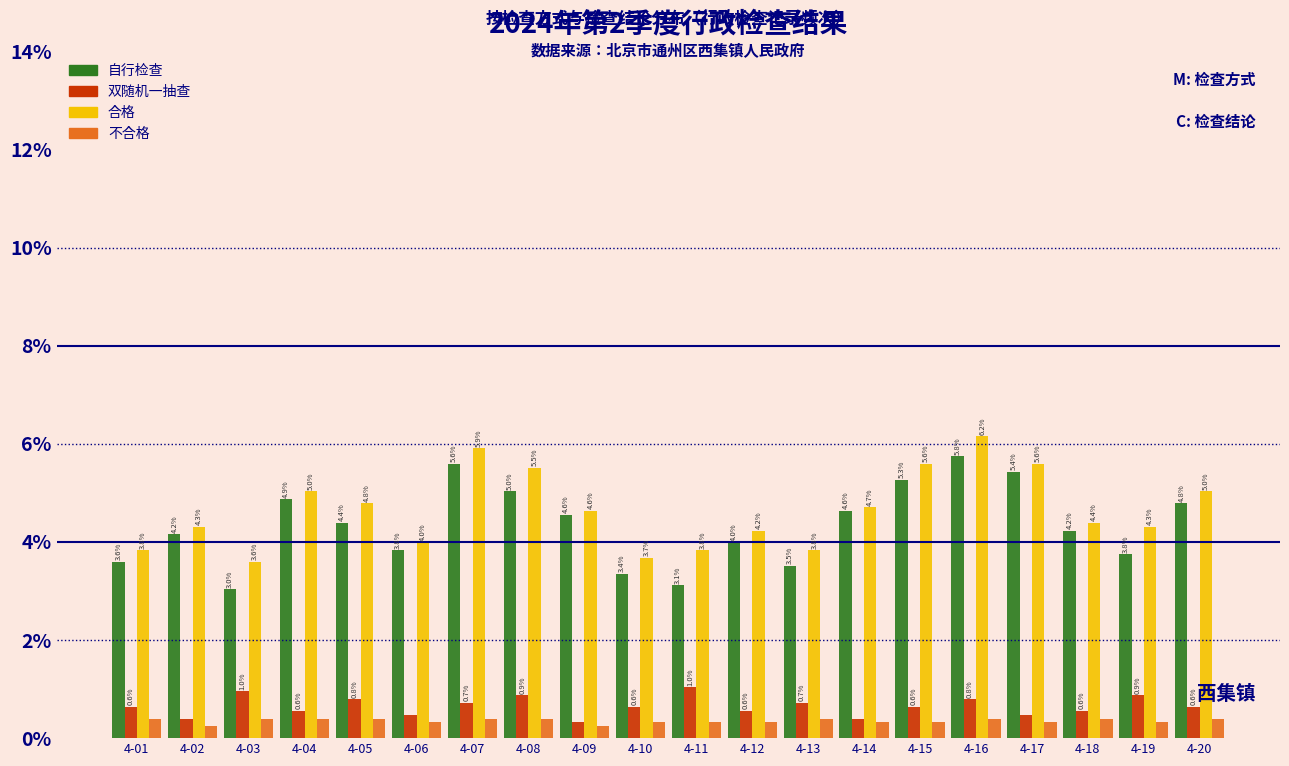

At which label does 自行检查 reach its minimum?

4-03